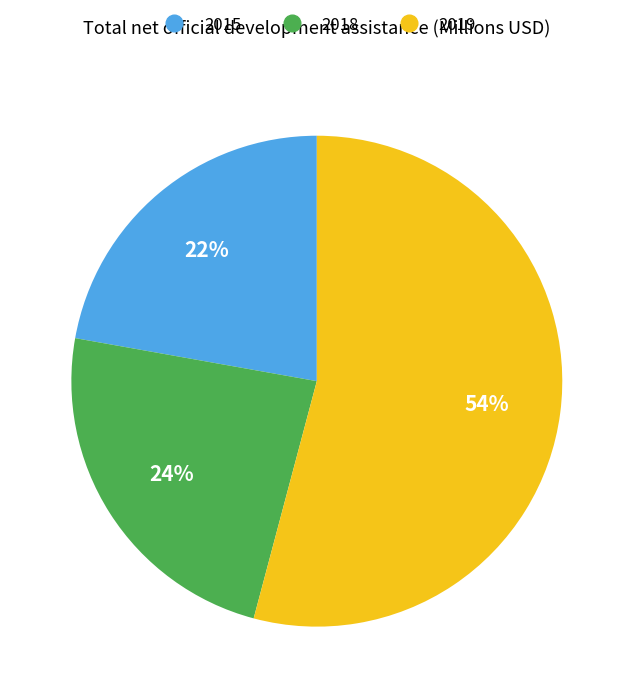

To the nearest percent, what is the average slice percentage?

33%